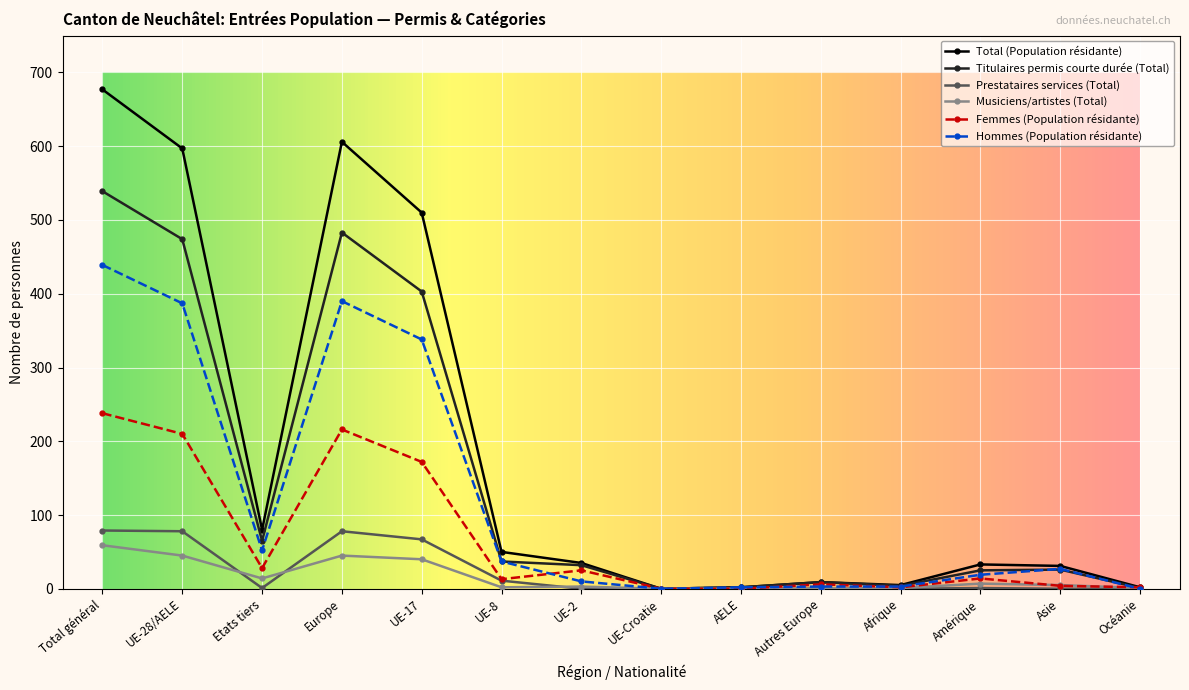

What is the label of the 5th point from the right?

Autres Europe